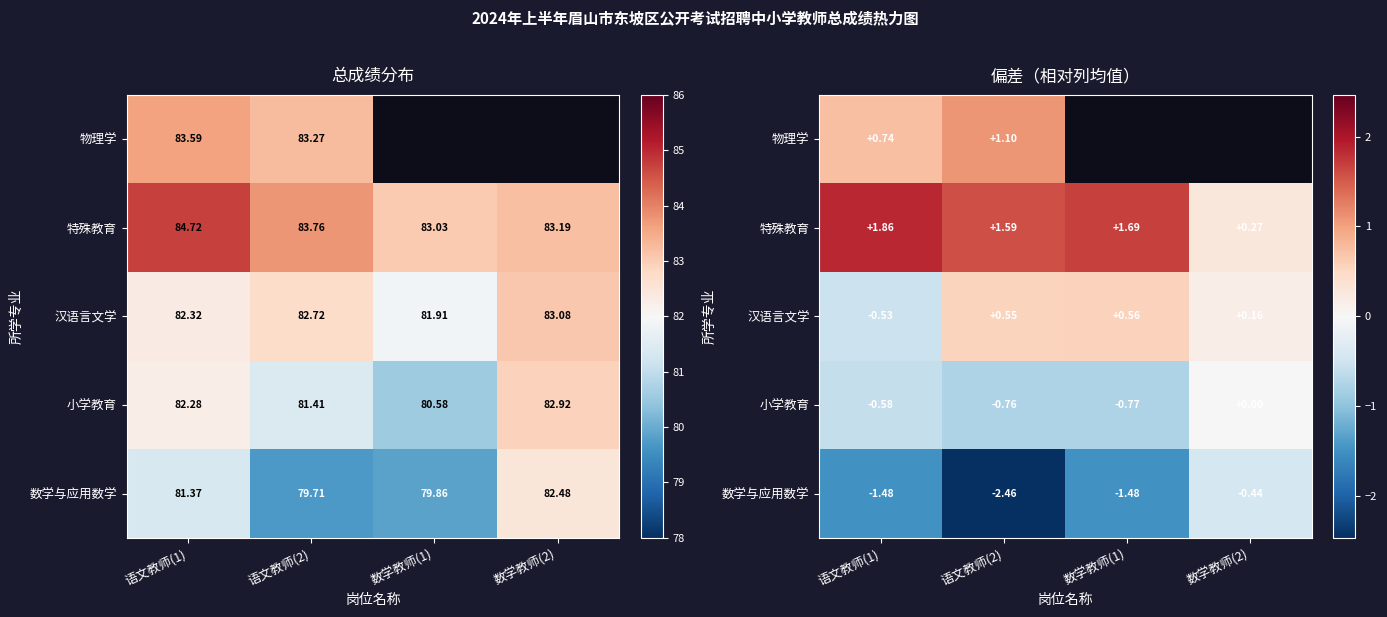

Is it true that 特殊教育 equals 1.9 at 语文教师(1)?

True